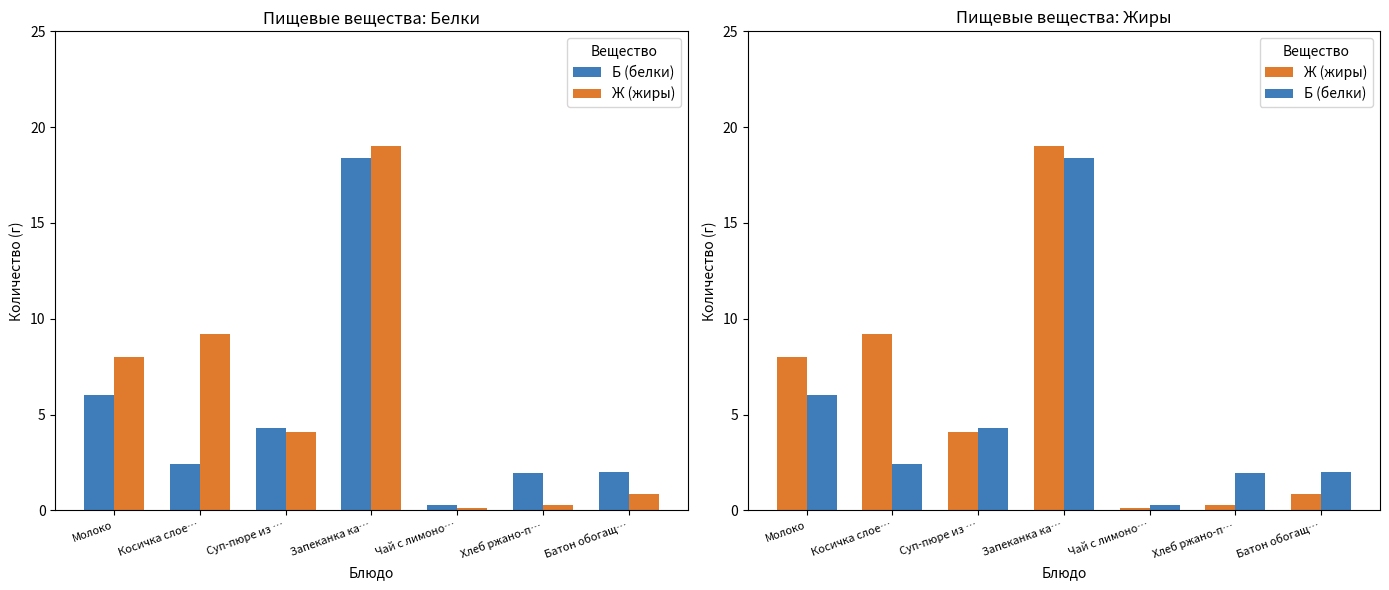

Is the value of Б (белки) at Запеканка ка… greater than the value of Ж (жиры) at Чай с лимоно…?

Yes